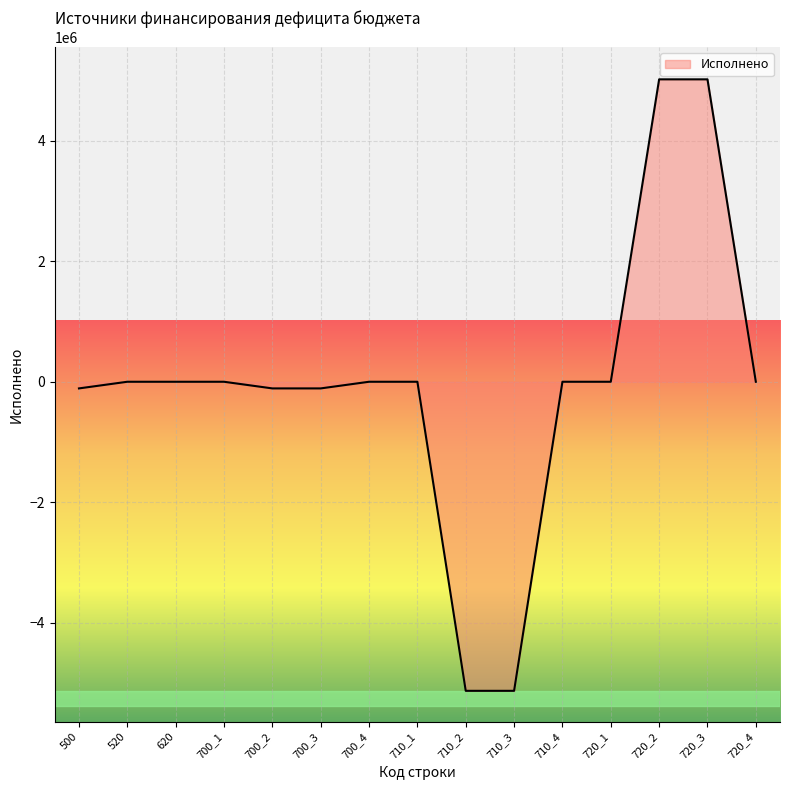

What is the minimum value shown in the chart?

-5133184.5